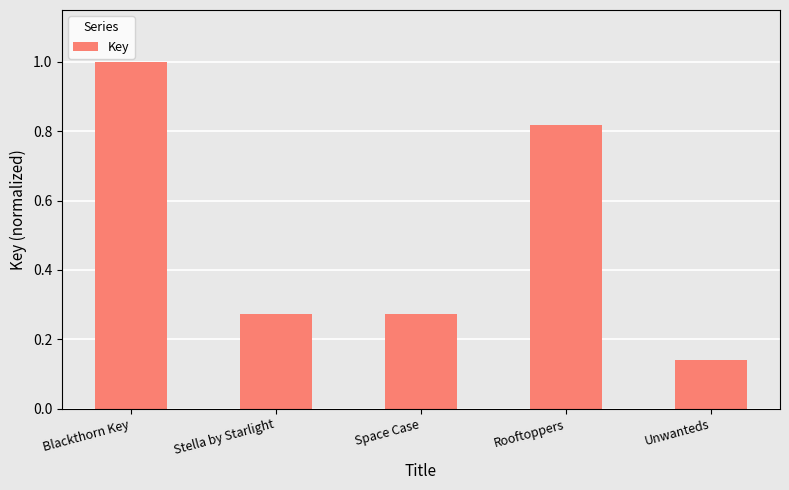

What is the label of the 2nd bar from the left?

Stella by Starlight